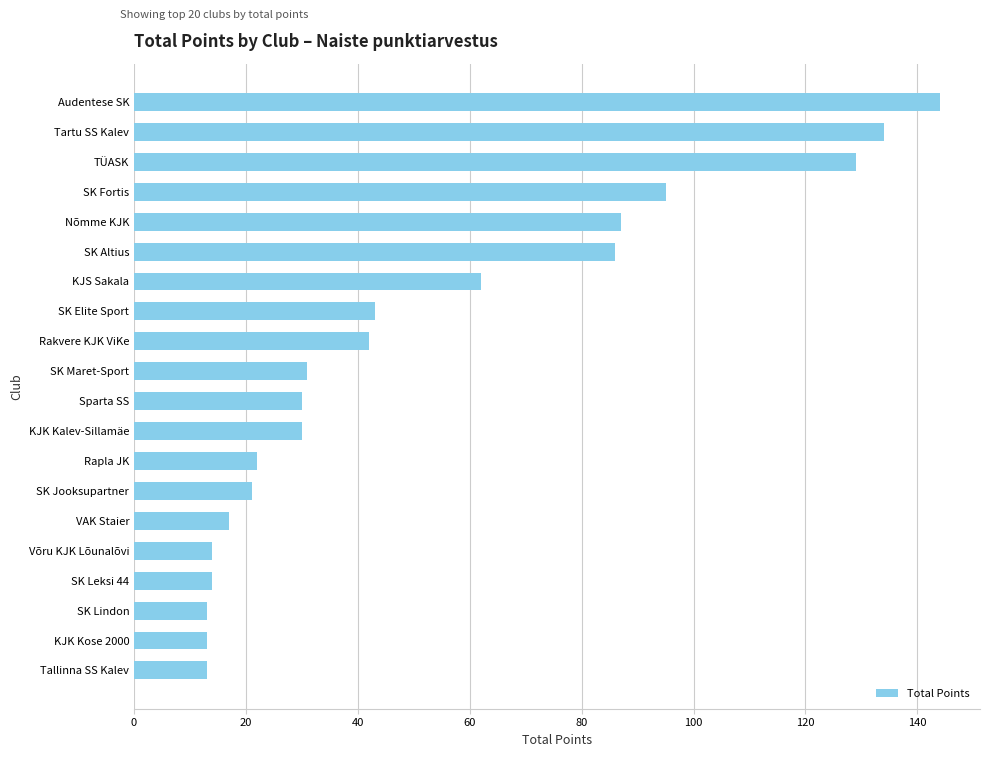

Between SK Fortis and SK Jooksupartner, which is larger?

SK Fortis